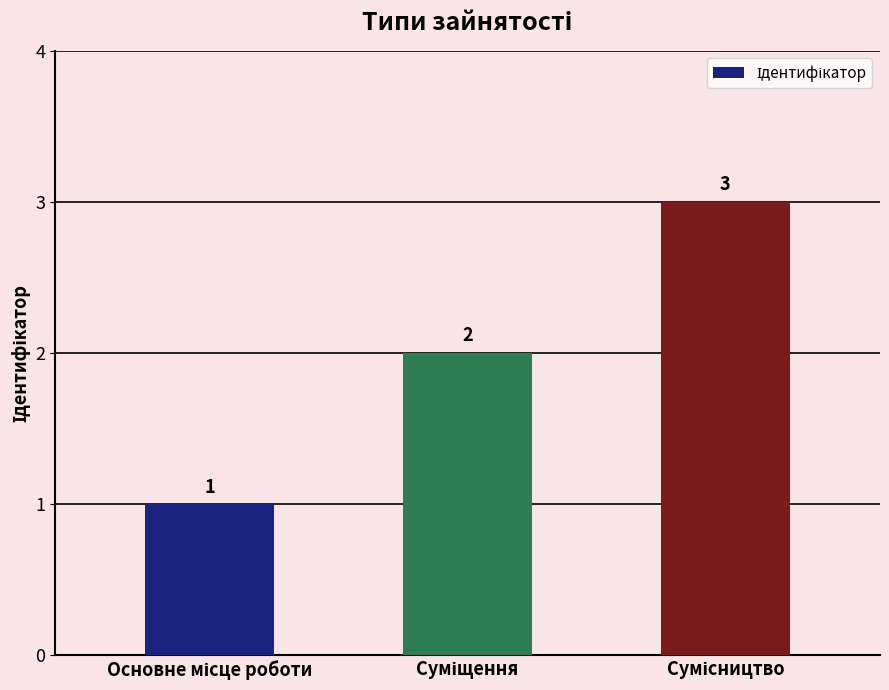

What is the maximum value shown in the chart?

3